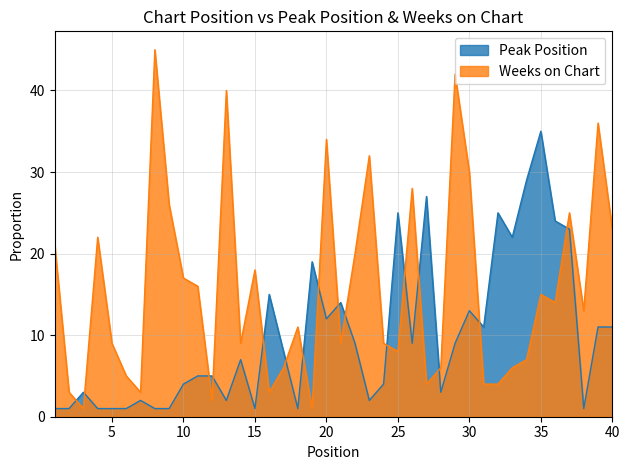

What is the average value of the Peak Position series?

10